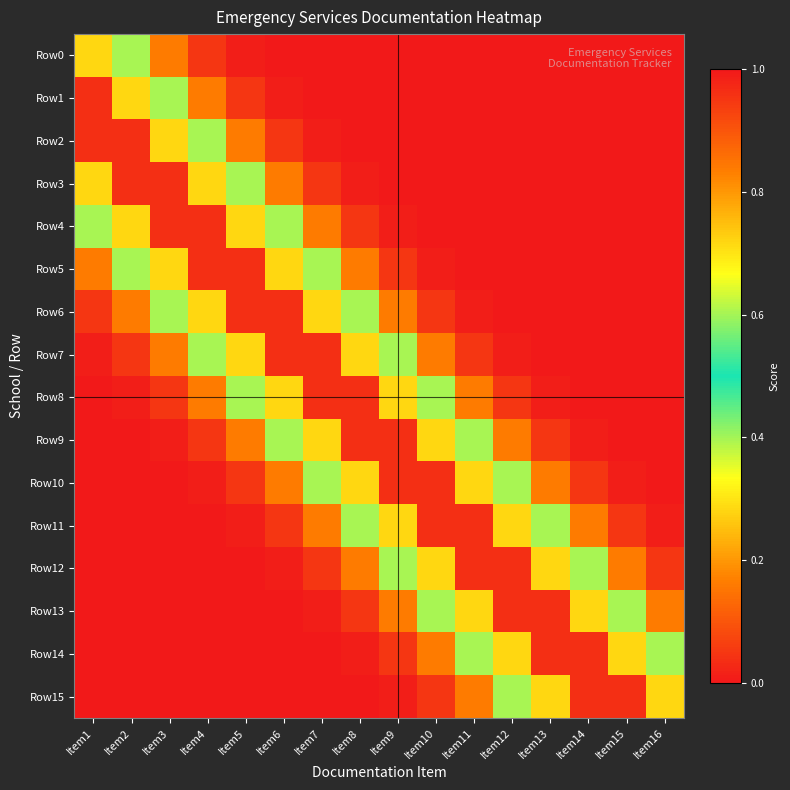

Between Item13 and Item16, which series saw the biggest shift?

Row13